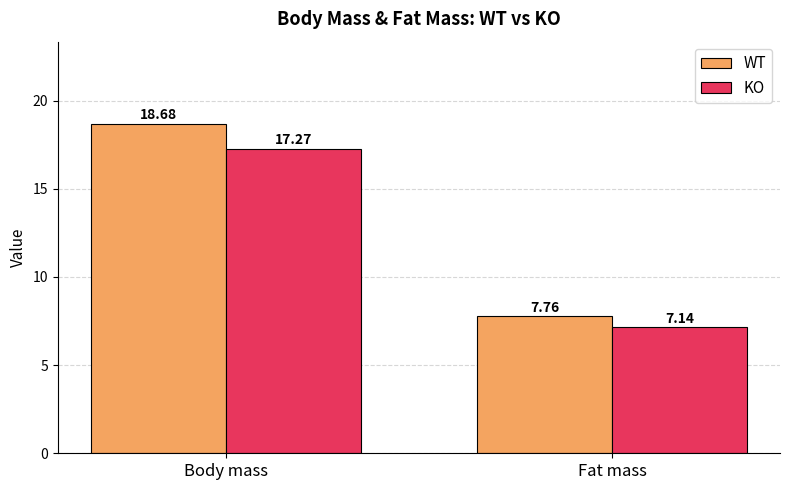

How many values in the WT series are below 18?

1